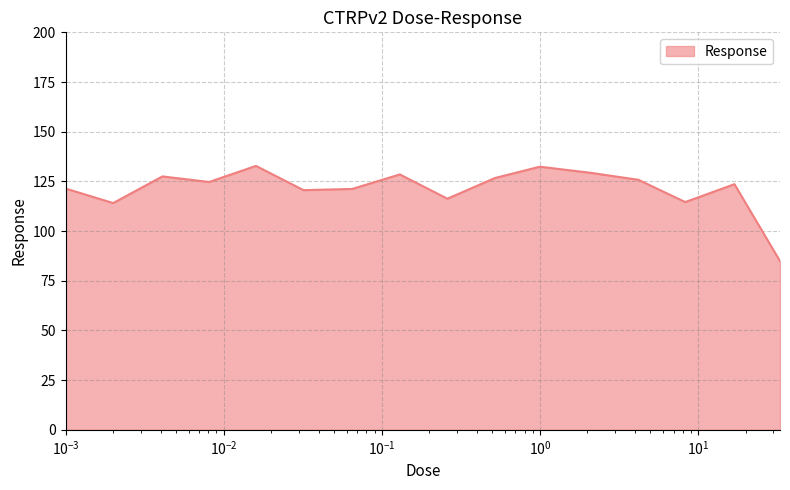

What is the greatest value displayed?

132.8